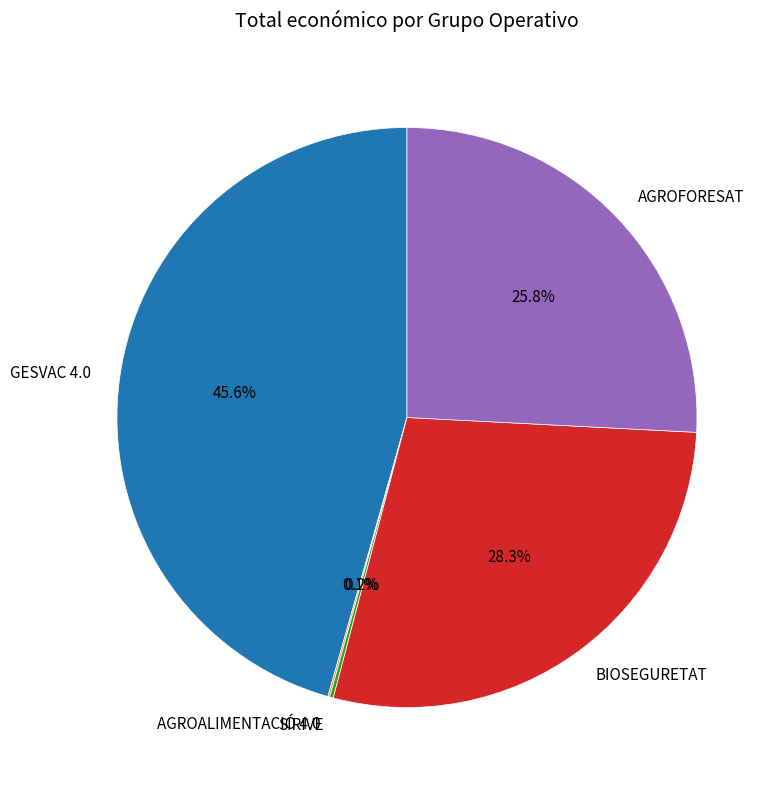

Do GESVAC 4.0 and BIOSEGURETAT together represent more than half of the pie?

Yes